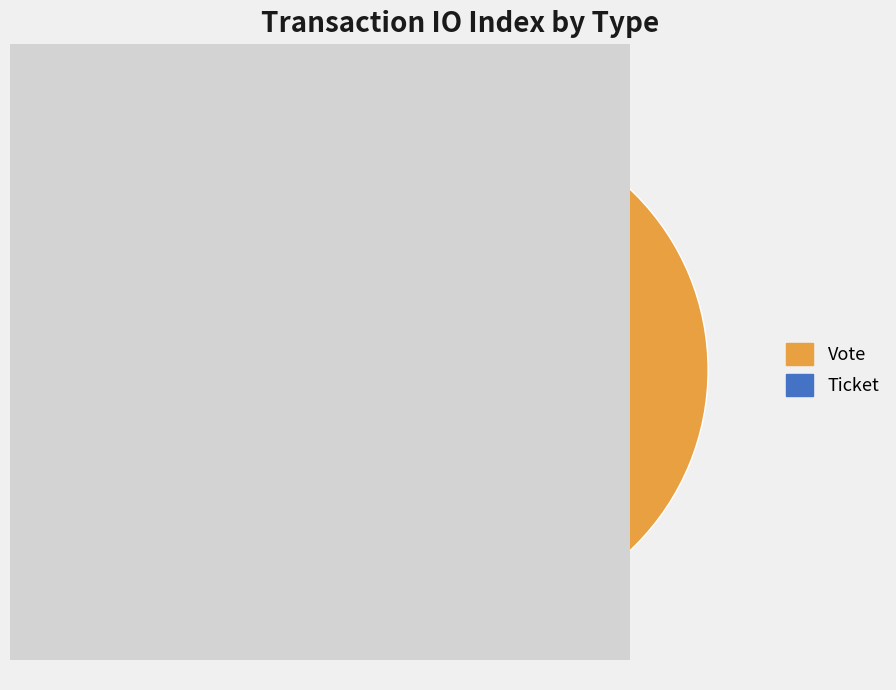

How many segments does this pie chart have?

2